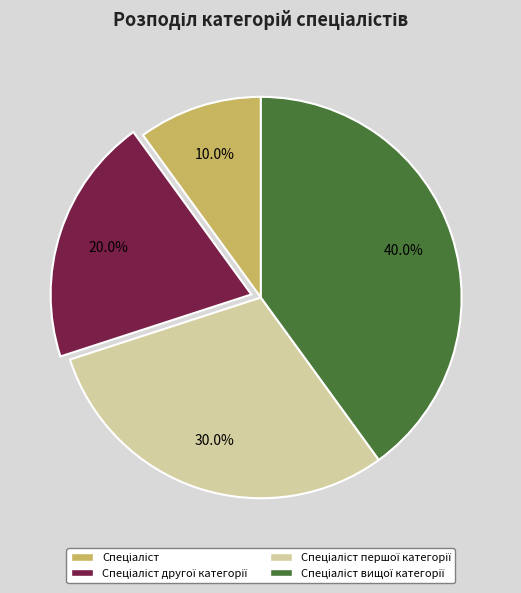

Is there any slice that represents more than half of the pie?

No